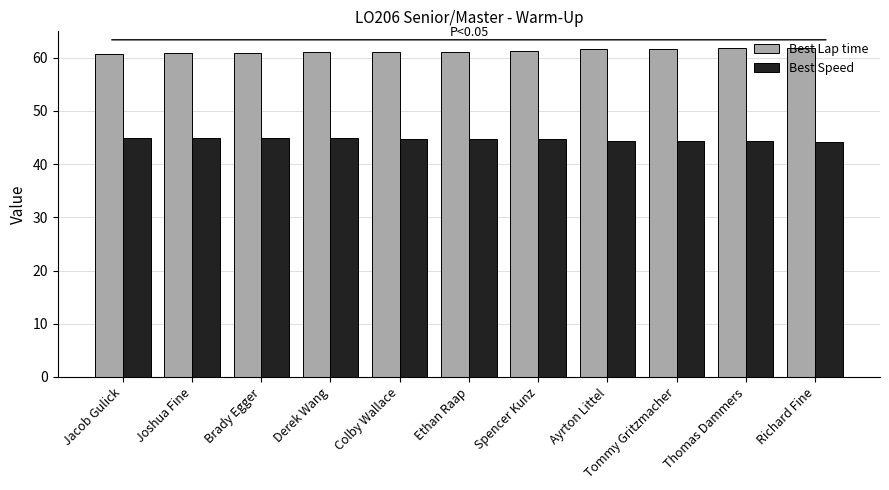

What is the label of the 4th bar from the left?

Derek Wang